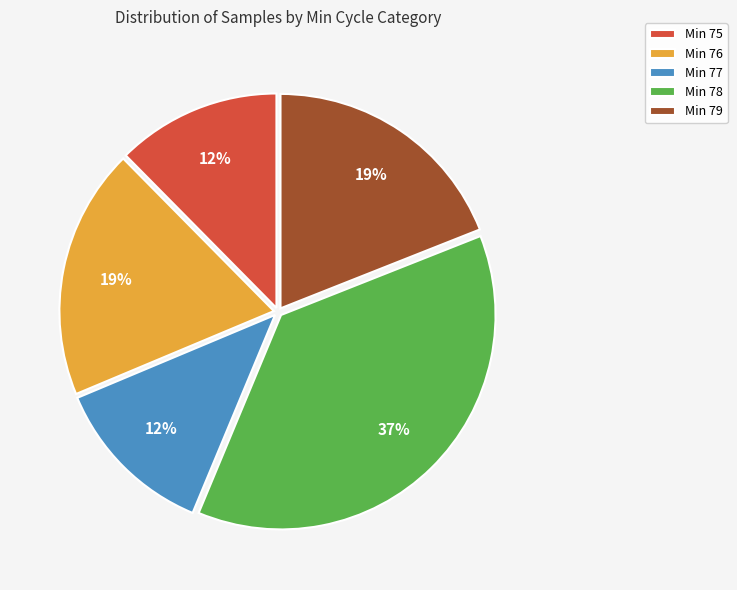

Which has a higher value, Min 76 or Min 77?

Min 76